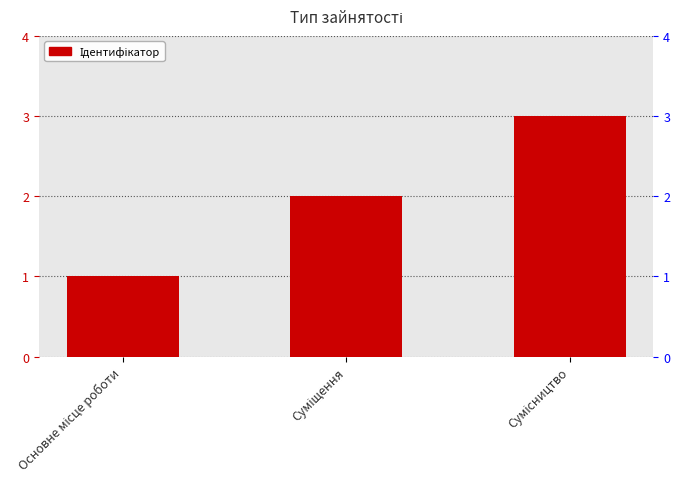

How many data points are above 2?

1